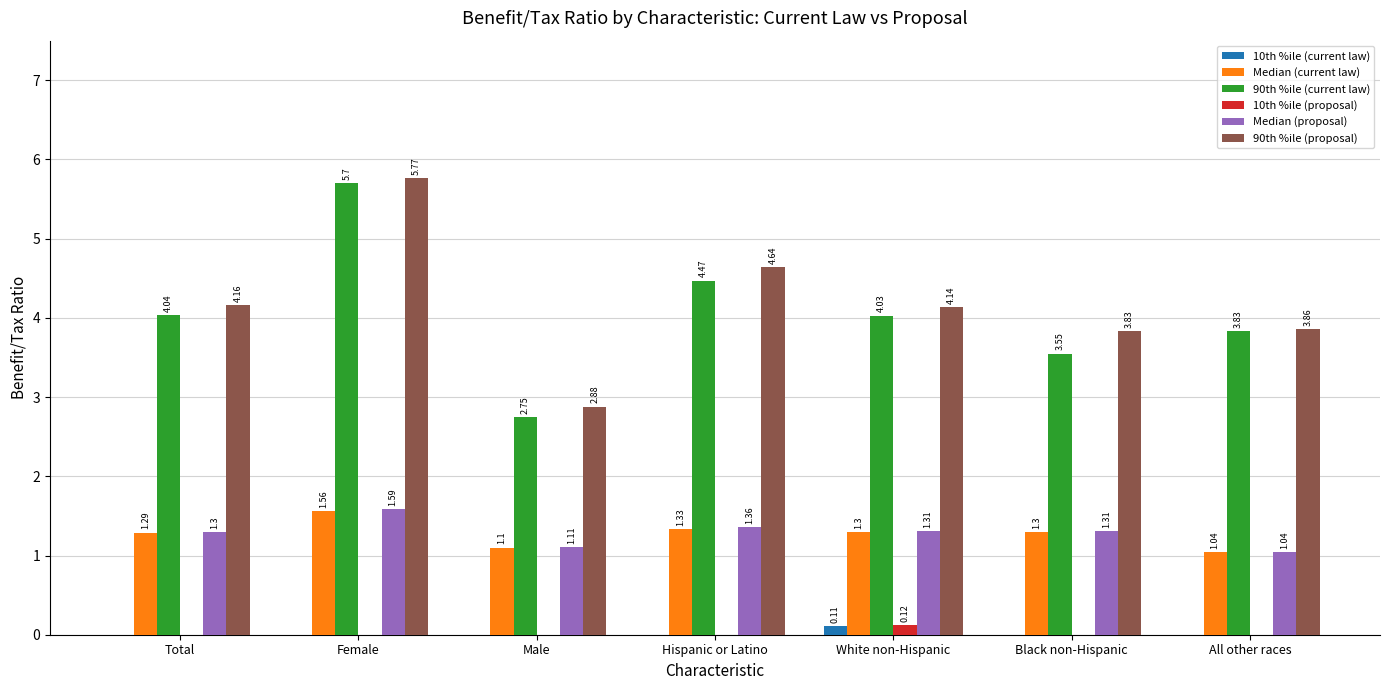

Which series has the largest total across all categories?

90th %ile (proposal)